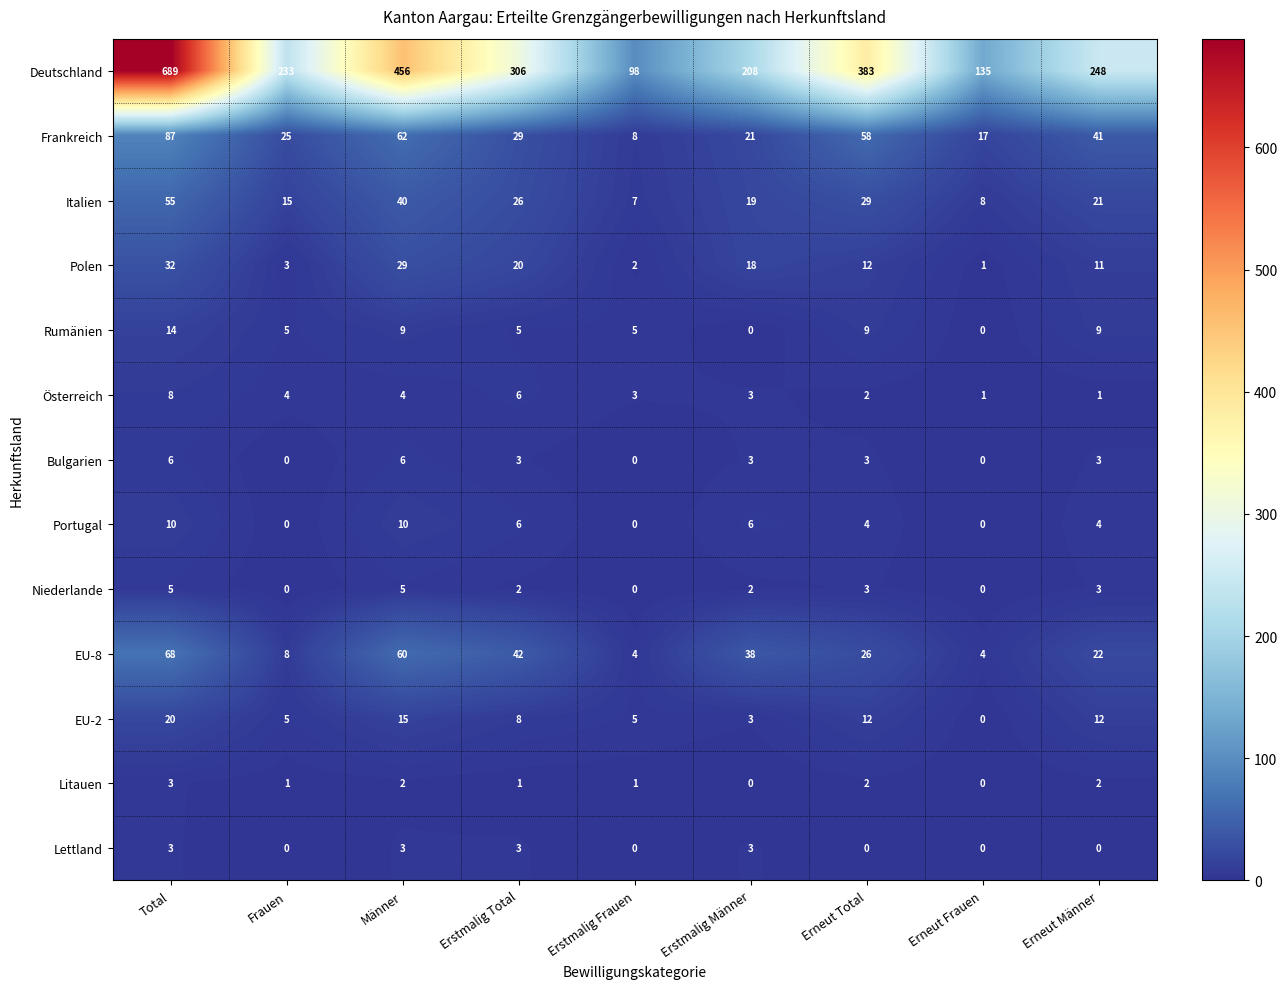

List the labels in order of Frankreich value, smallest first.

Erstmalig Frauen, Erneut Frauen, Erstmalig Männer, Frauen, Erstmalig Total, Erneut Männer, Erneut Total, Männer, Total